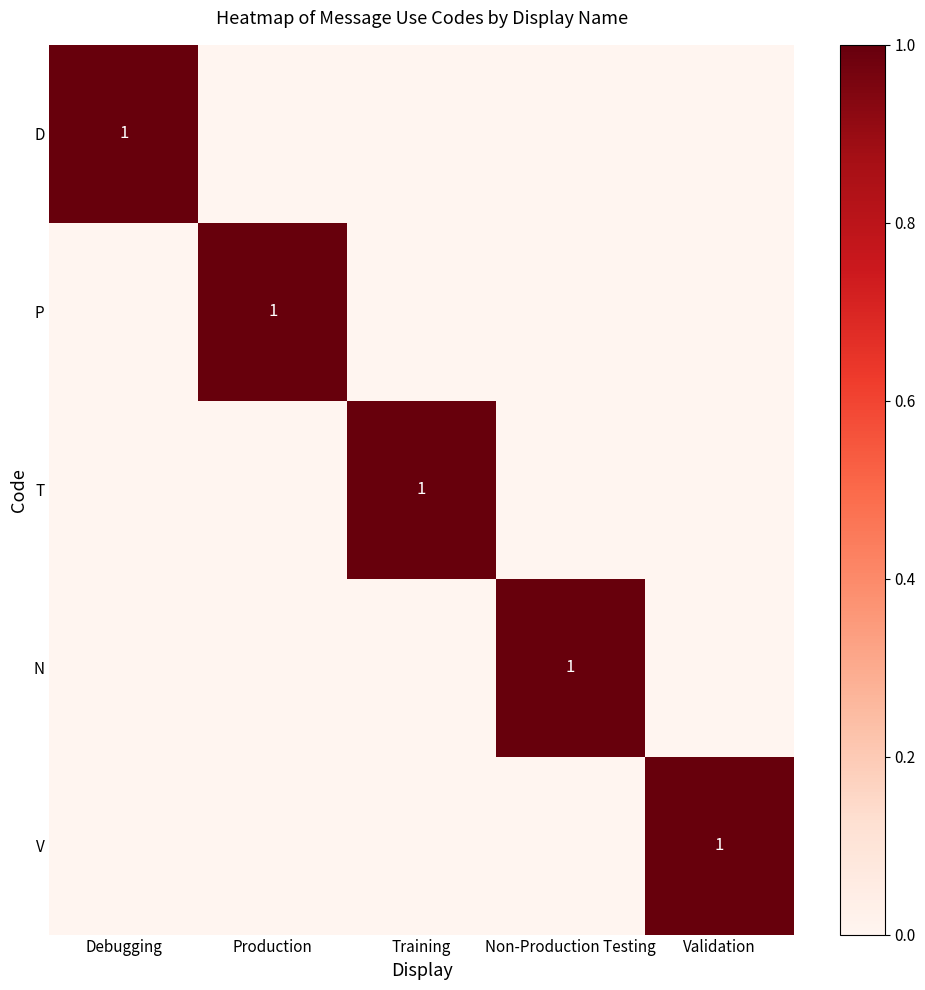

At which category does the chart reach its minimum across all series?

Production